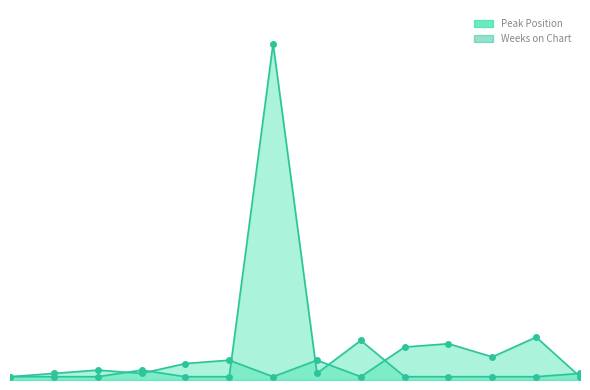

List the series in order of their peak value, highest first.

Weeks on Chart, Peak Position